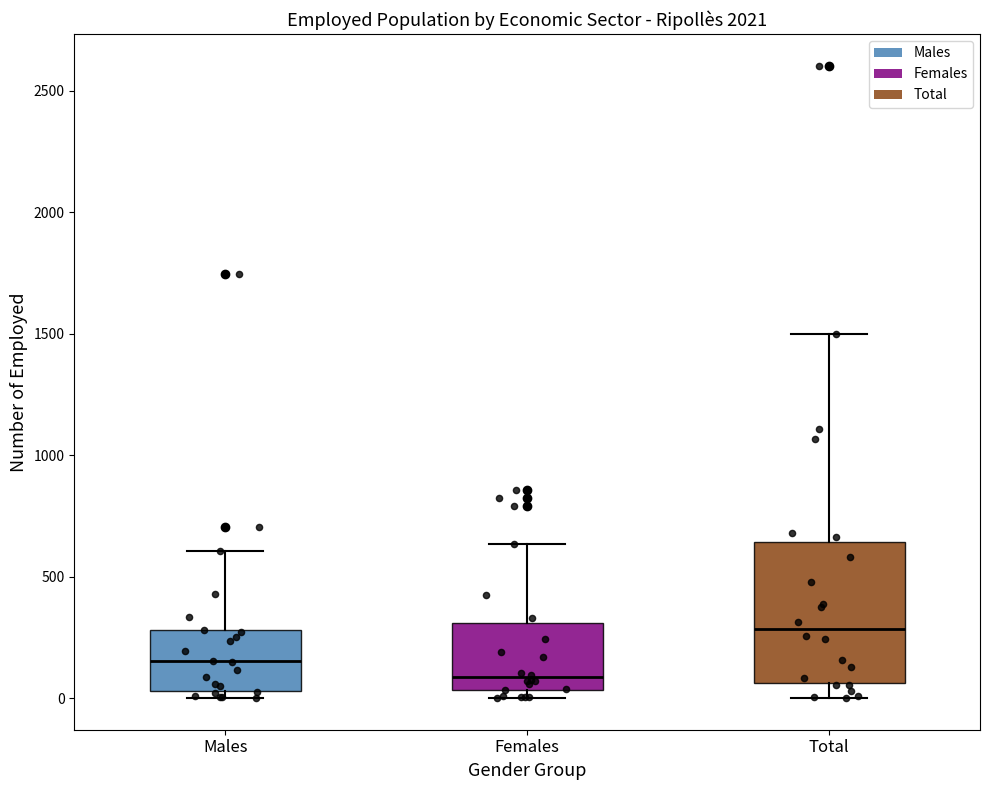

Which box's median line is the highest?

Total